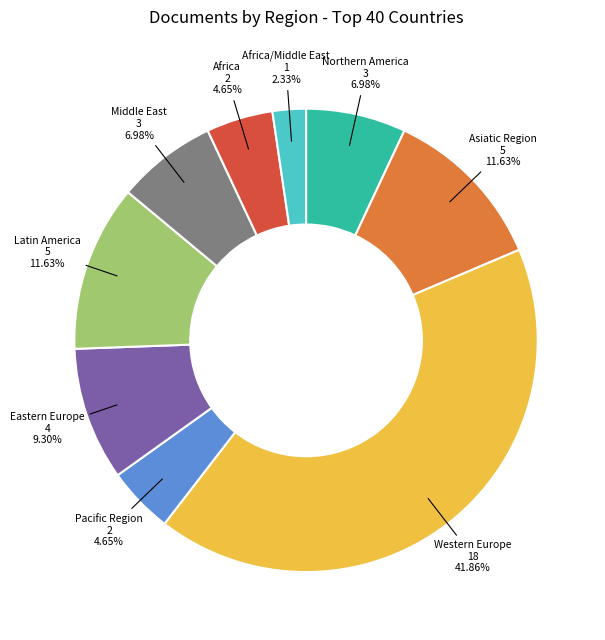

Is there a majority slice in this chart?

No